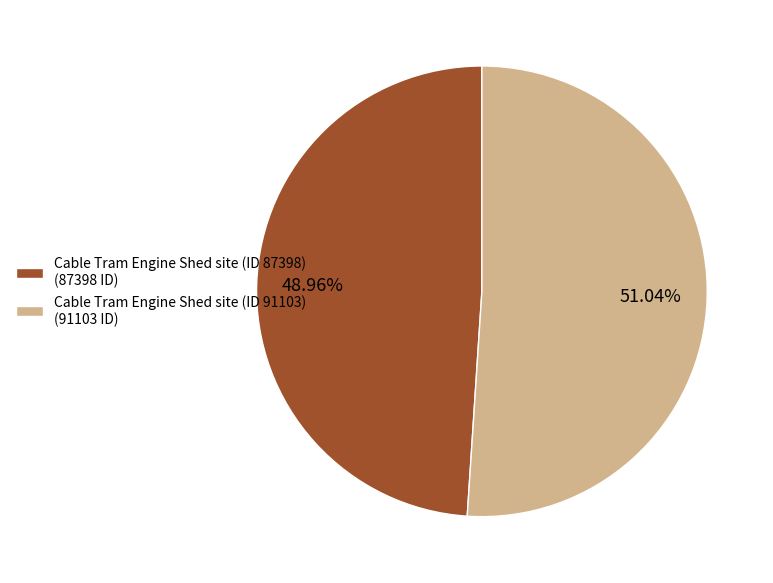

Between Cable Tram Engine Shed site (ID 91103) and Cable Tram Engine Shed site (ID 87398), which is larger?

Cable Tram Engine Shed site (ID 91103)